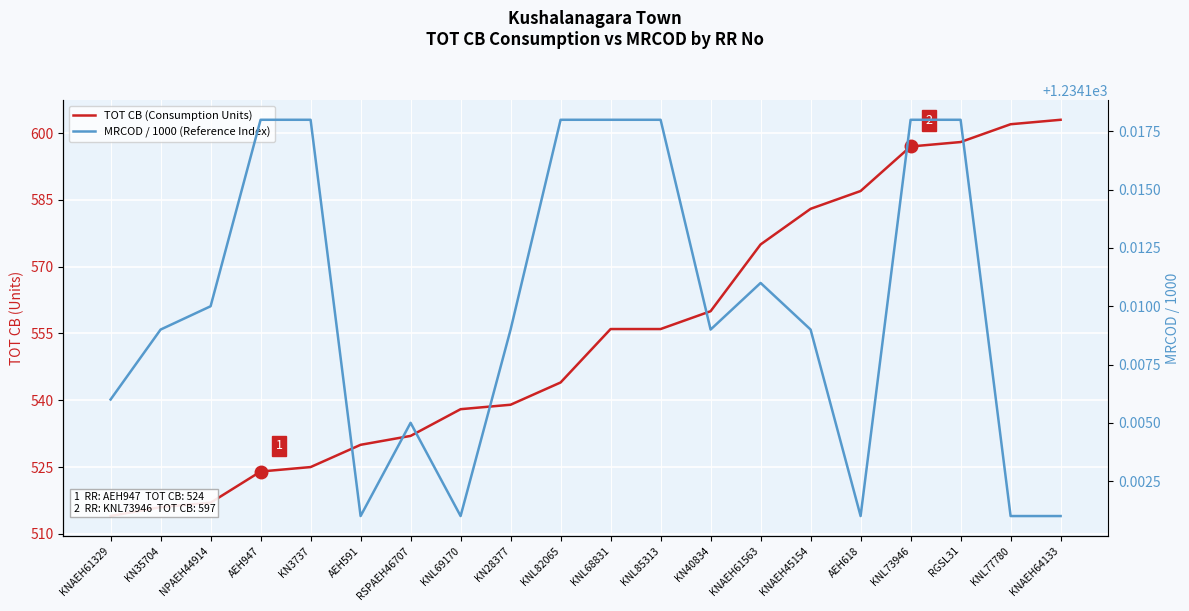

Count the number of data series in this chart.

2